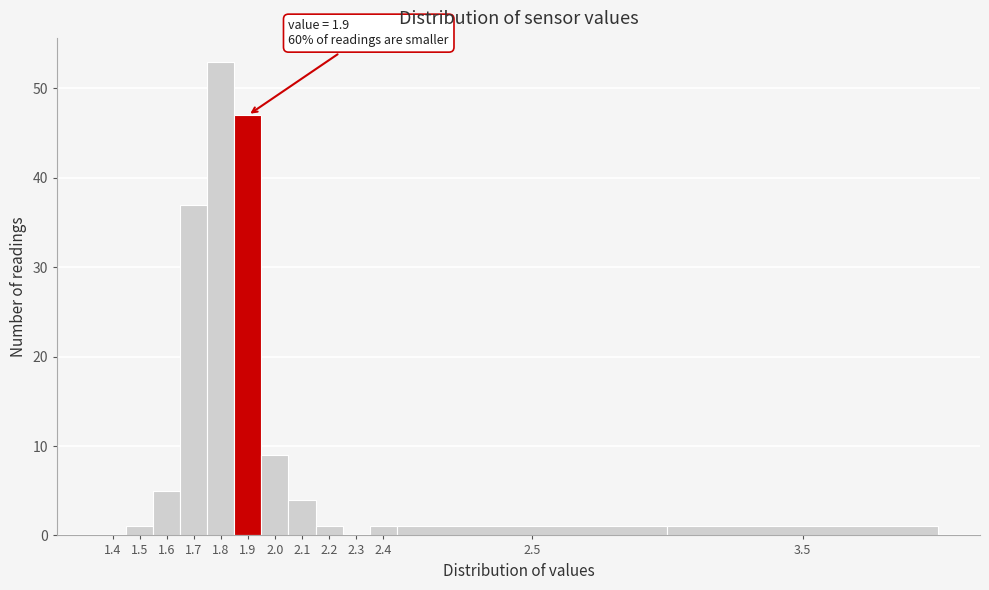

Reading right to left, extract all data points from this chart.

3.5=1	2.5=1	2.4=1	2.3=0	2.2=1	2.1=4	2.0=9	1.9=47	1.8=53	1.7=37	1.6=5	1.5=1	1.4=0